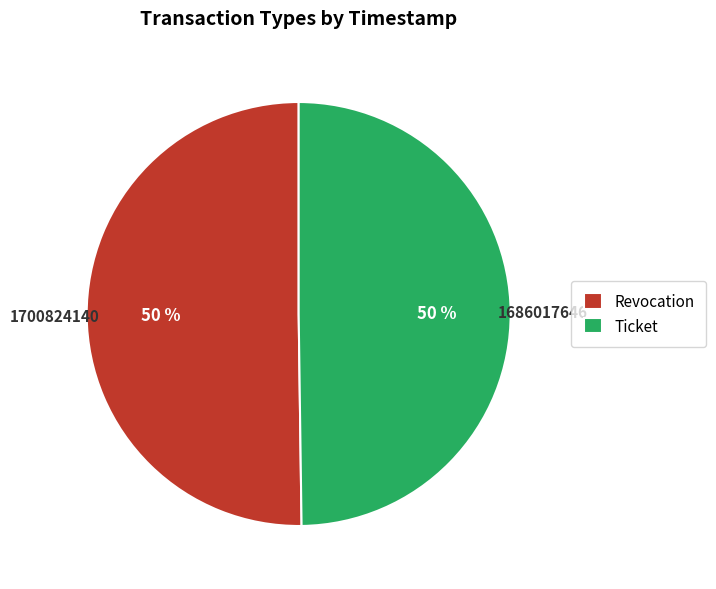

To the nearest percent, what is the average slice percentage?

50%